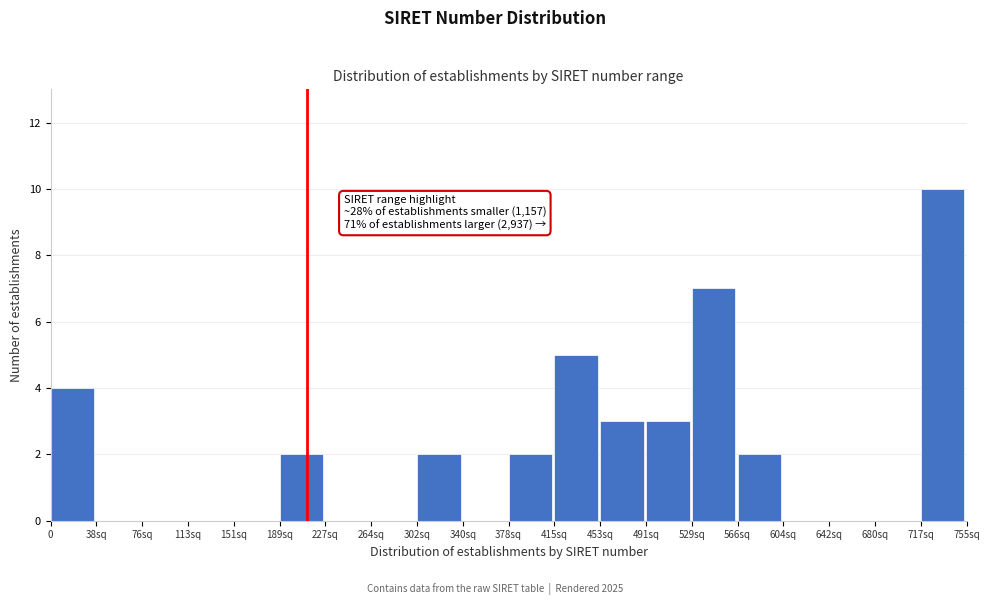

Reading left to right, list all the values displayed in this chart.

0=4	38sq=0	76sq=0	113sq=0	151sq=0	189sq=2	227sq=0	264sq=0	302sq=2	340sq=0	378sq=2	415sq=5	453sq=3	491sq=3	529sq=7	566sq=2	604sq=0	642sq=0	680sq=0	717sq=10